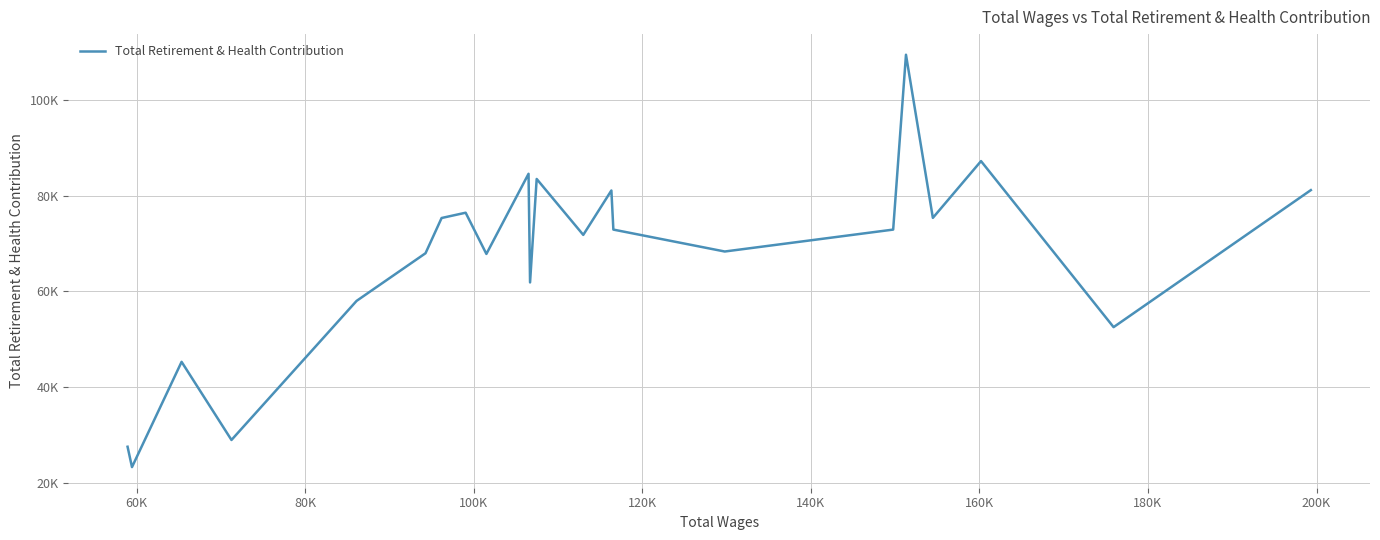

What is the maximum value shown in the chart?

109475